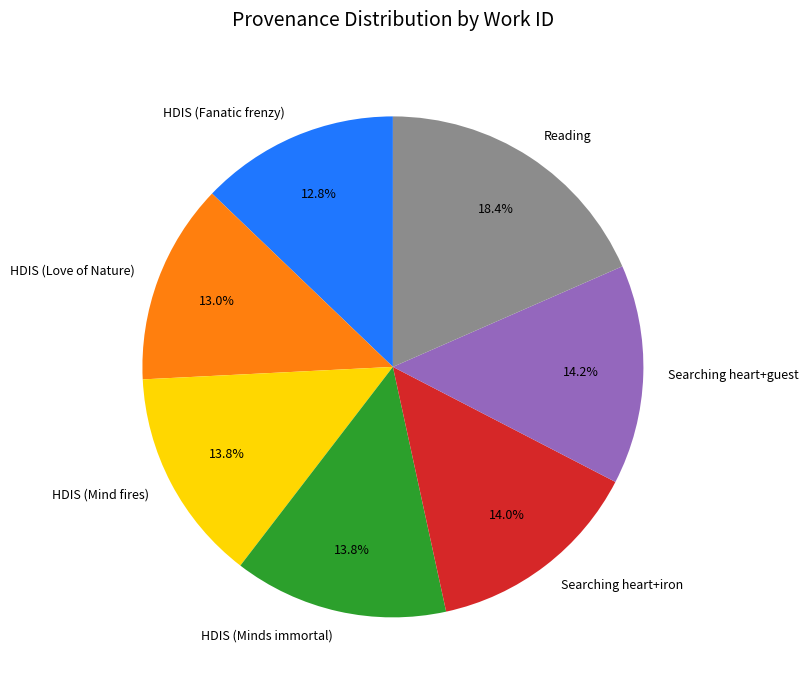

What percentage is the Searching heart+iron slice, to the nearest percent?

14%